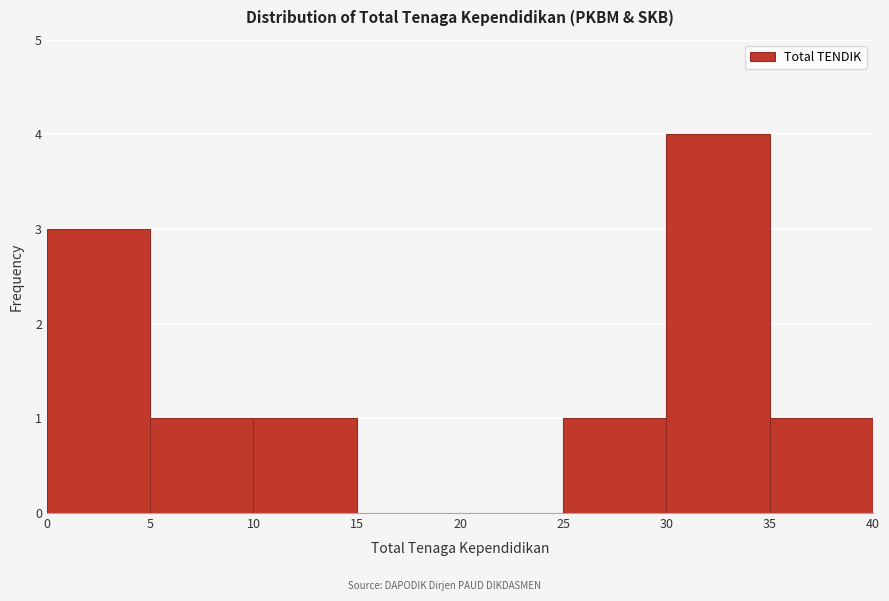

What is the height of the bar covering 30 to 35 on the x-axis? The values are not printed on the chart, so give them approximately, as read against the axis.

4